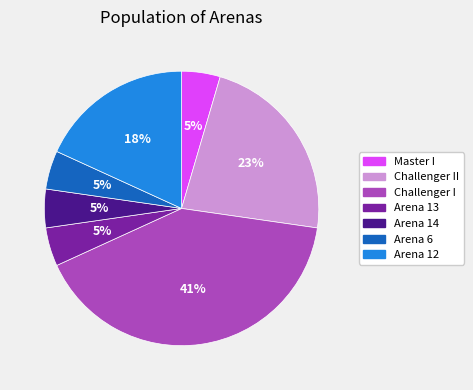

Does any single category account for the majority?

No